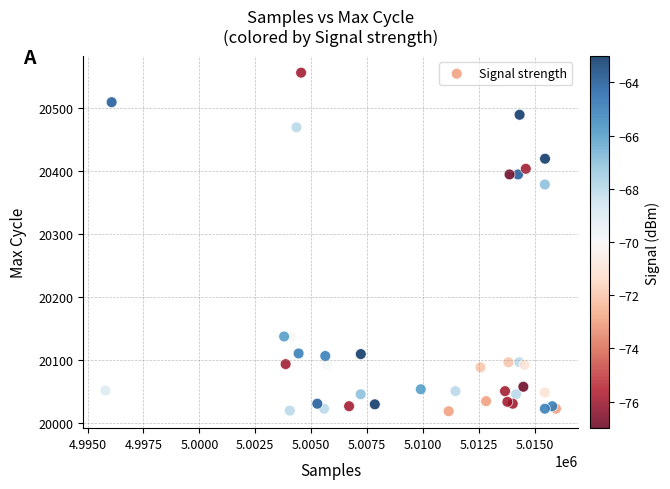

What Y value in the scatter plot is closest to 20287?

20379